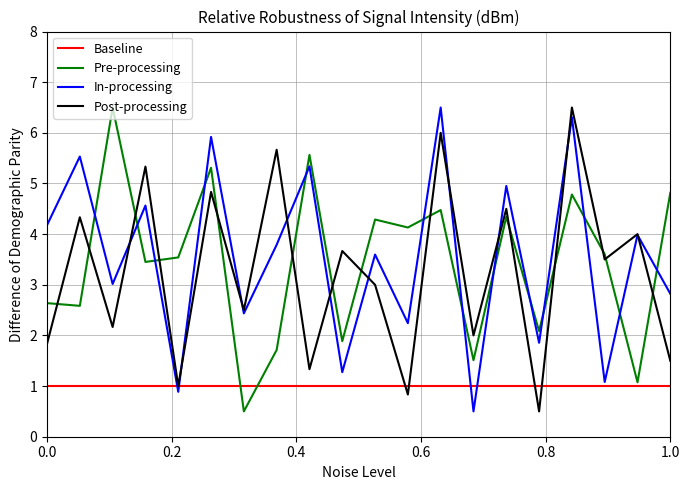

After their last crossing, which series has the higher values: Baseline or In-processing?

In-processing